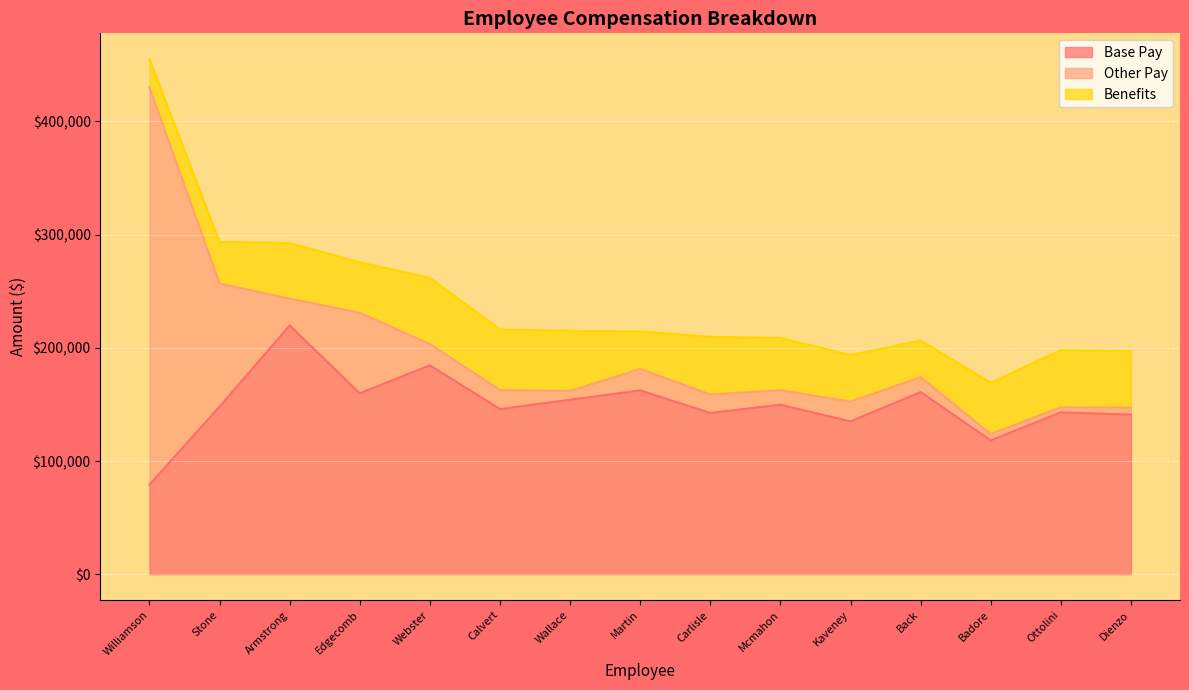

Between Armstrong and Stone, which is larger?

Armstrong